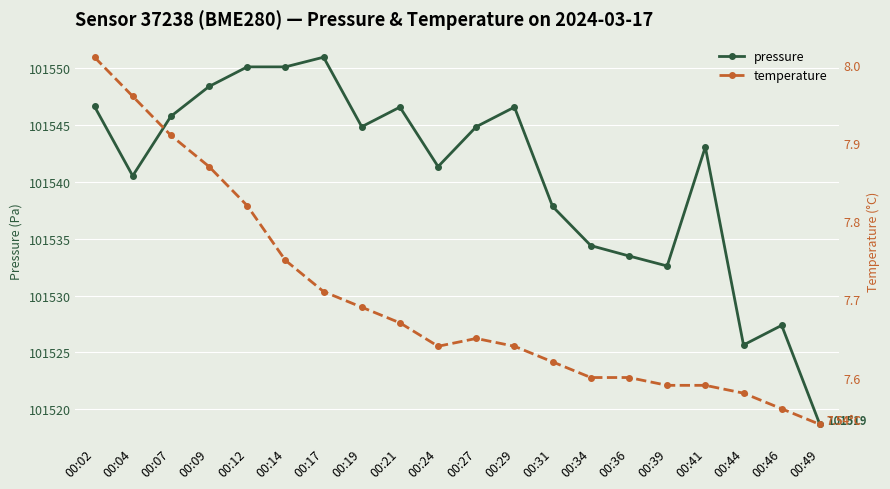

Which series has the largest total across all categories?

pressure